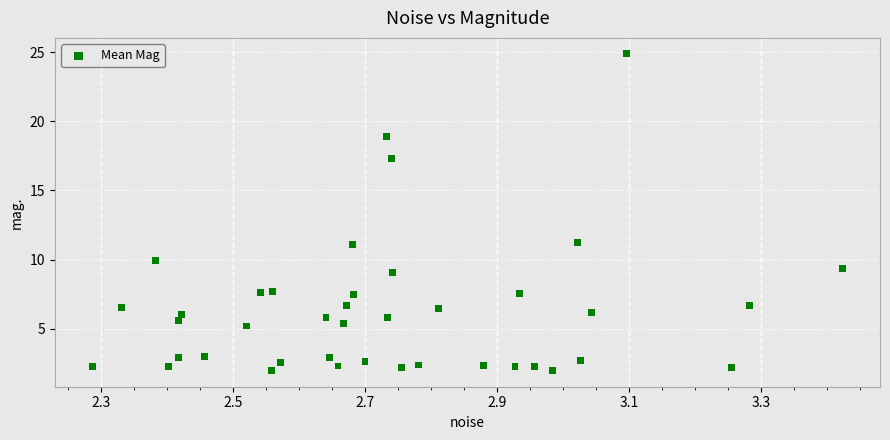

What is the range of X values (max minus min)?

1.1